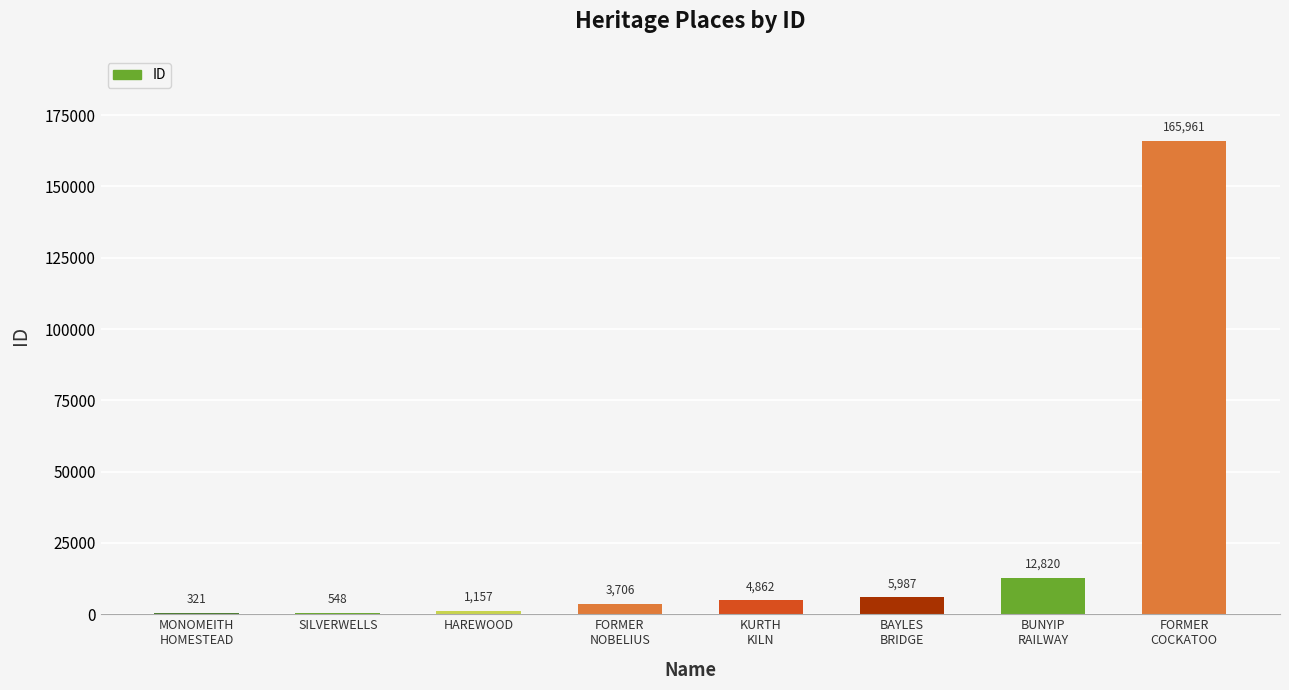

What is the sum of all values?

195362